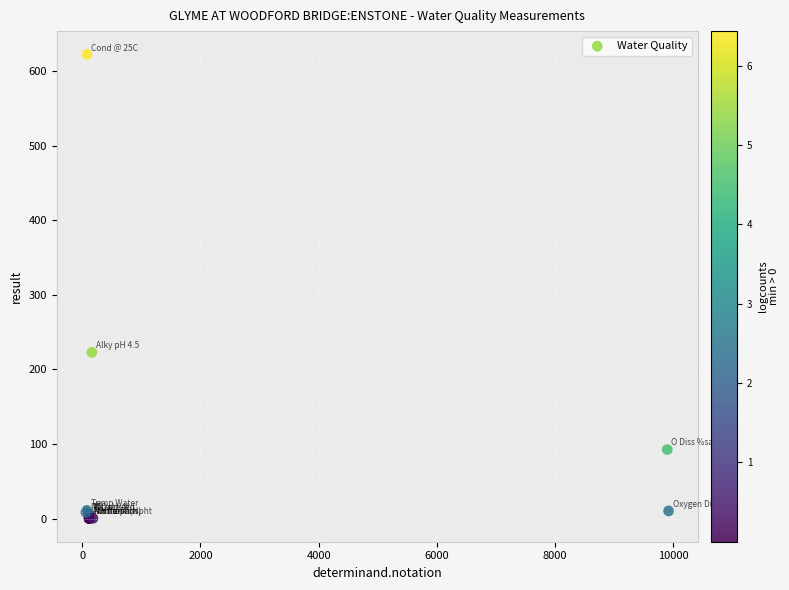

What Y value in the scatter plot is closest to 311?

223.0